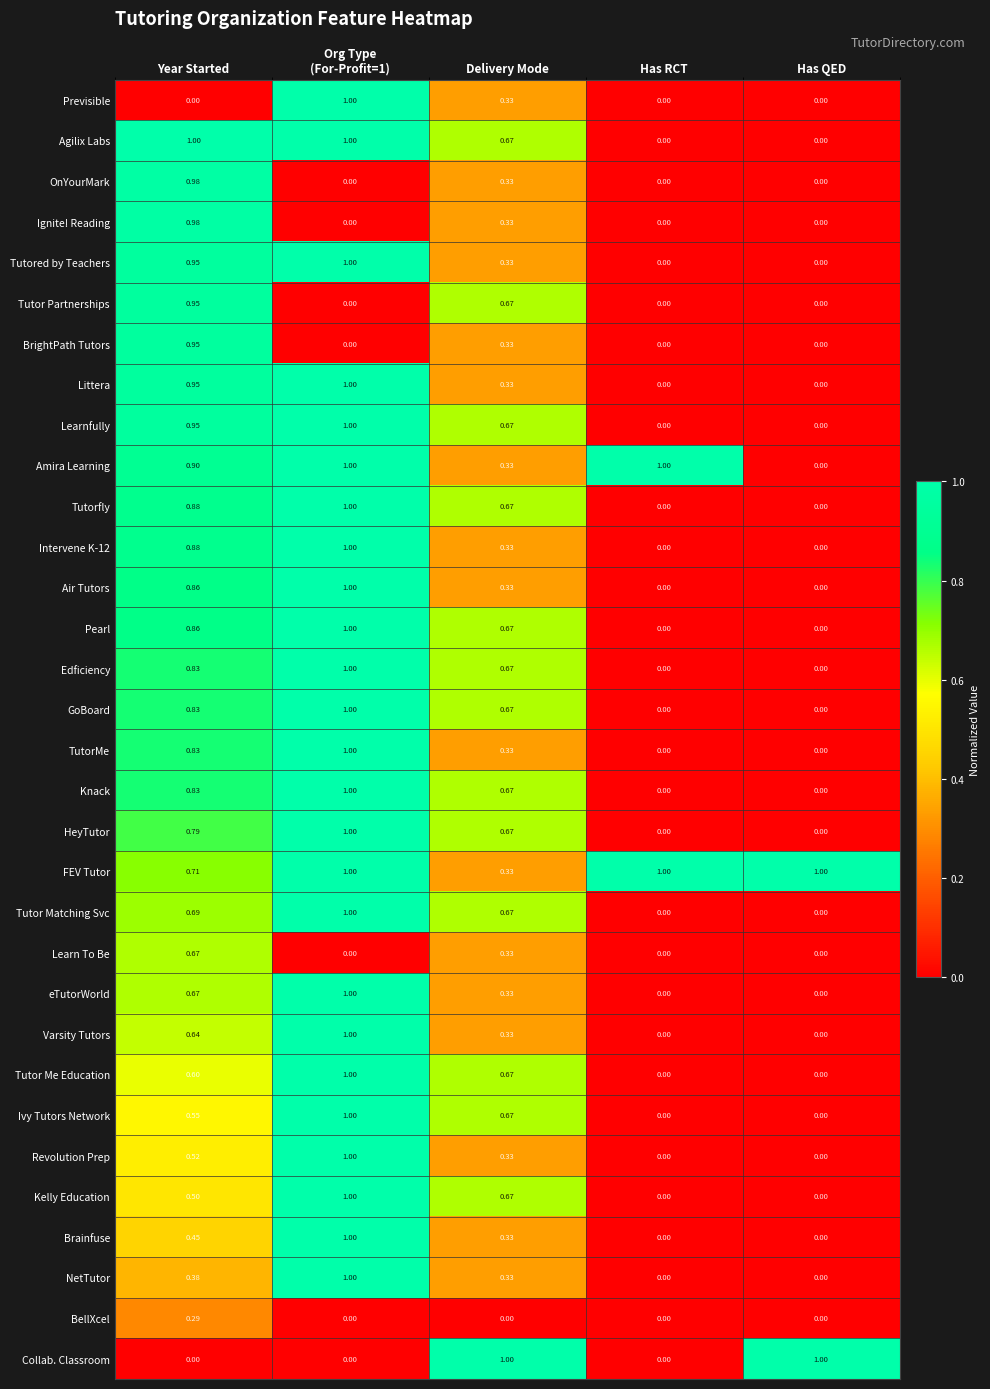

At how many categories does at least one series exceed 0?

5